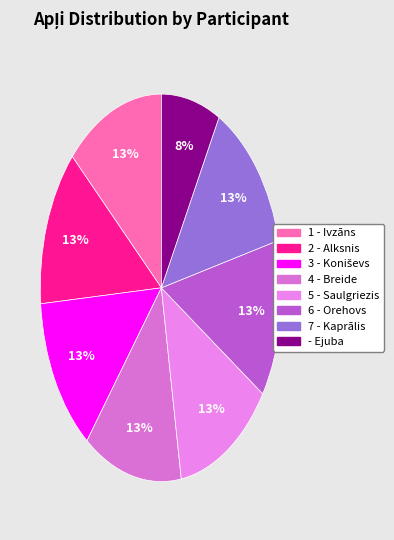

Do 4 - Breide and 7 - Kaprālis together represent more than half of the pie?

No